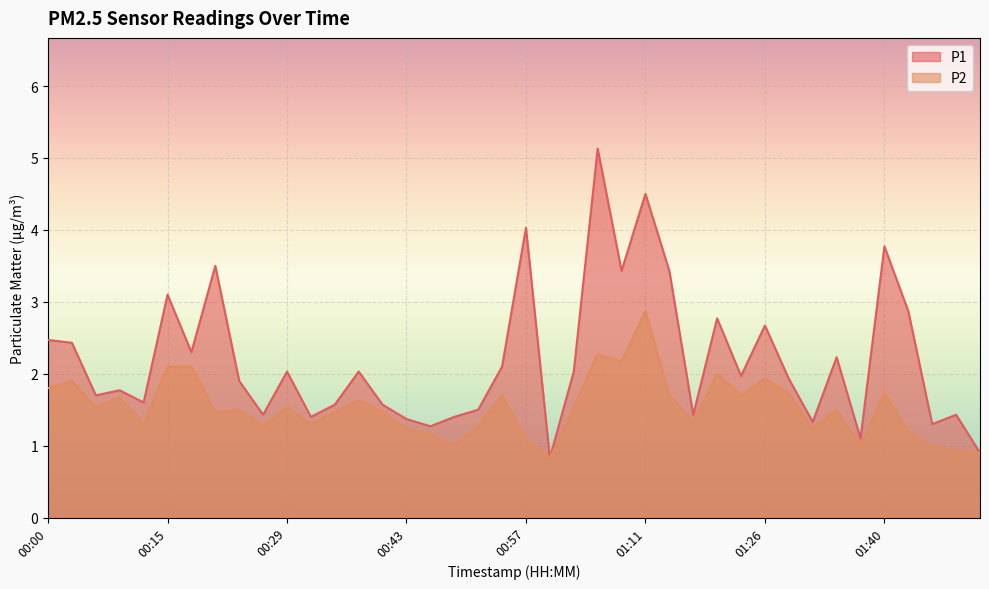

At how many categories does at least one series exceed 4?

3